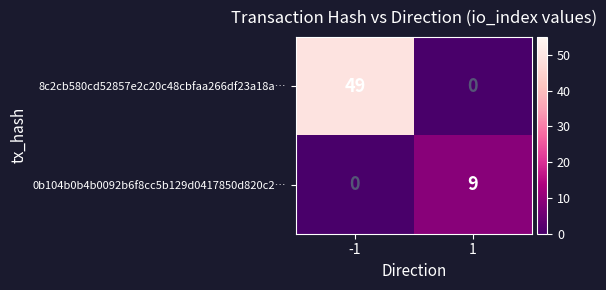

What is the approximate value of 8c2cb580cd52857e2c20c48cbfaa266df23a18a… at -1?

49